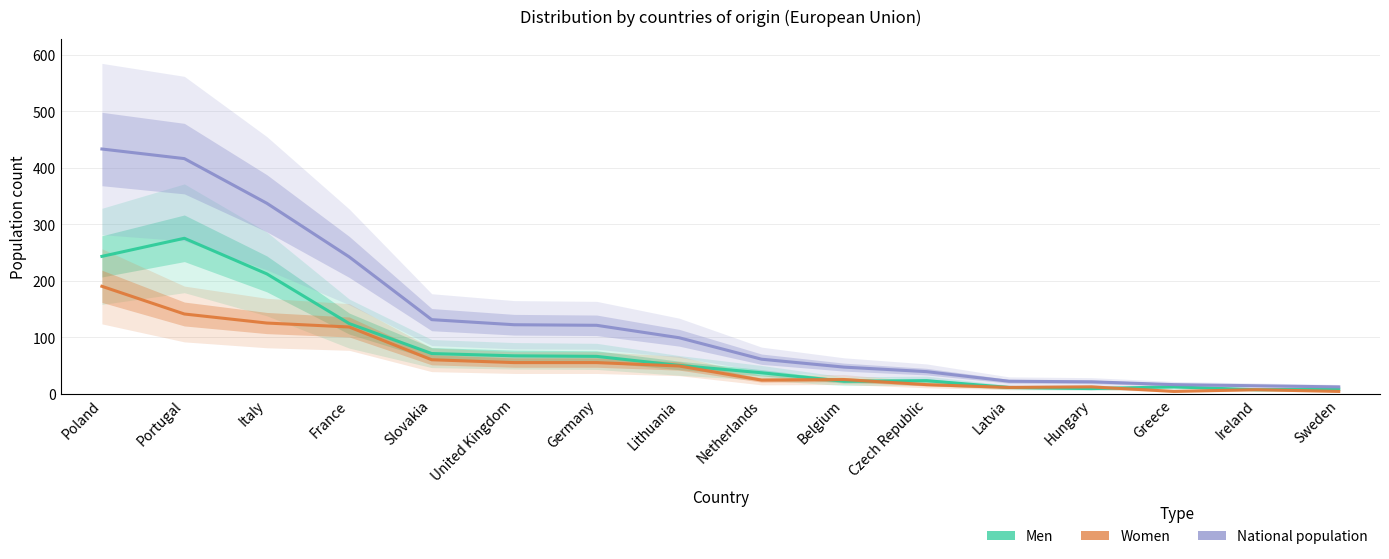

Does the chart display data point markers on the line(s)?

No